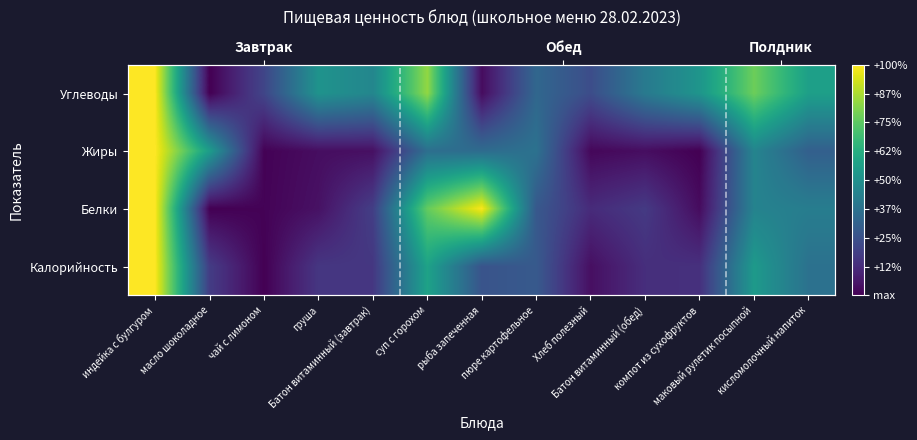

What is the total value across all series at чай с лимоном?

0.2